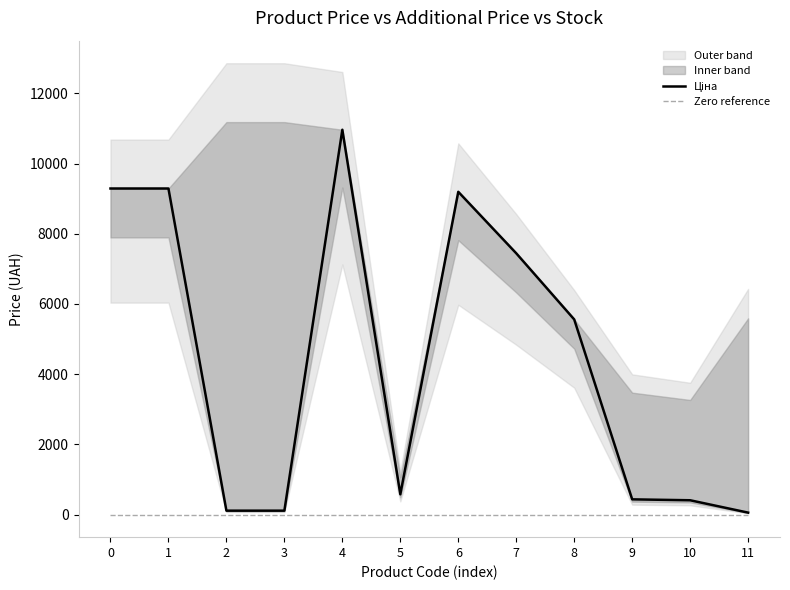

Reading left to right, extract all data points from this chart.

Ціна: 9290.5	9290.5	111.8	111.8	10964.4	578.1	9196.3	7444.6	5560.3	434.3	408.2	55.9
Zero reference: 0.0	0.0	0.0	0.0	0.0	0.0	0.0	0.0	0.0	0.0	0.0	0.0